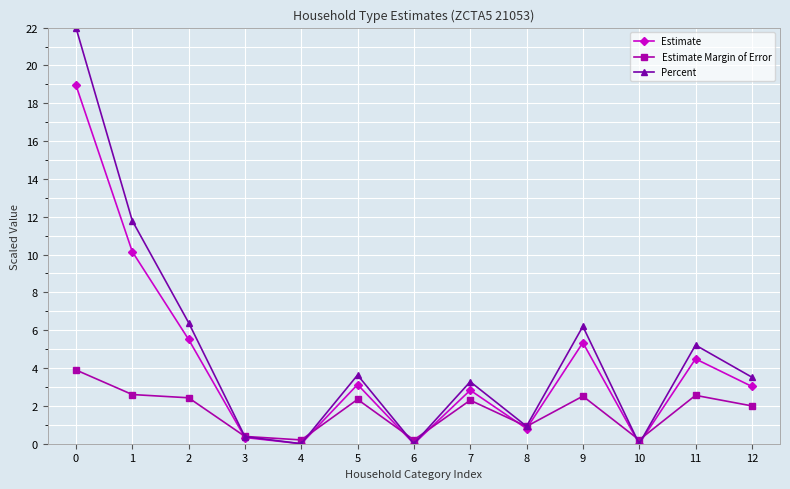

What is the sum of all Estimate values?

54.6